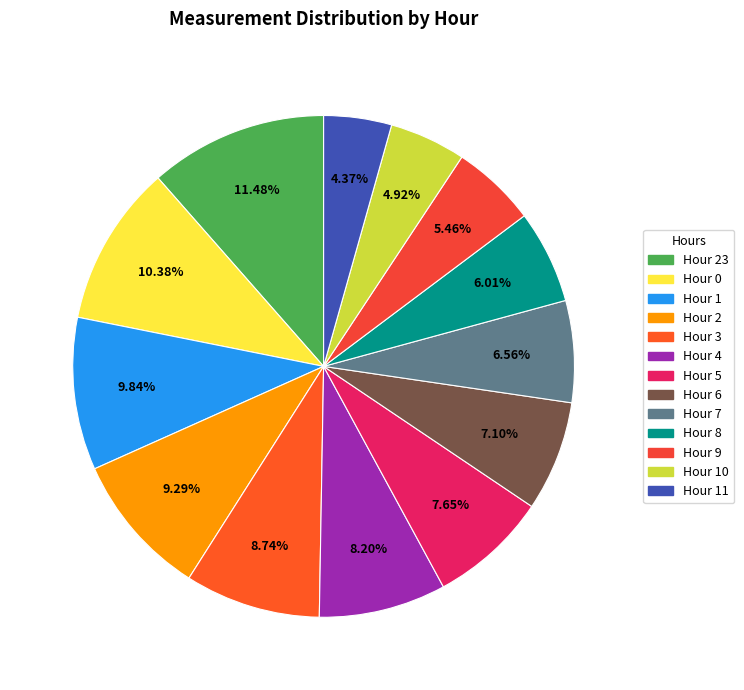

Count the number of slices in the pie.

13